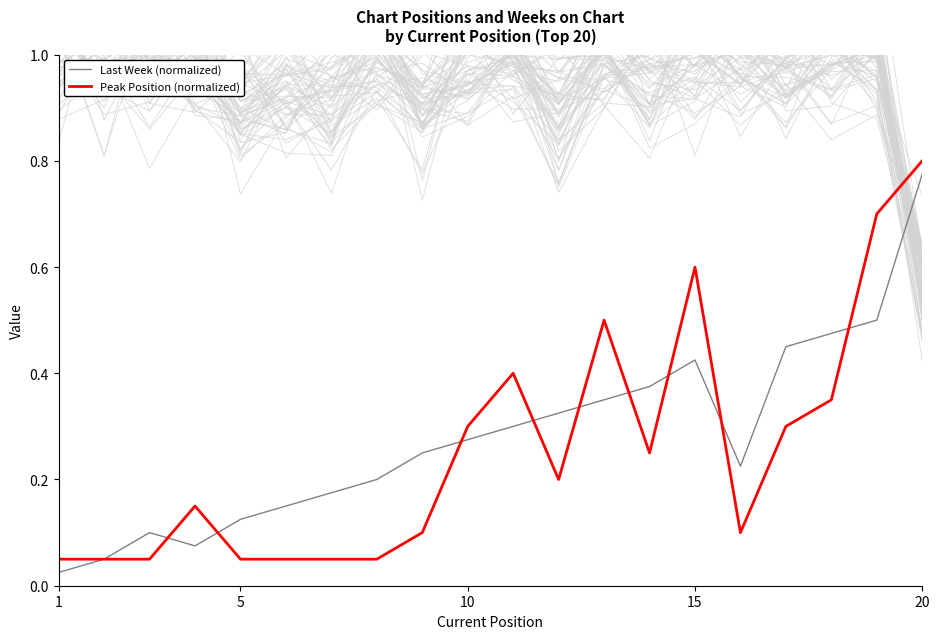

What is the difference between the maximum and minimum values in the Peak Position (normalized) series?

0.8